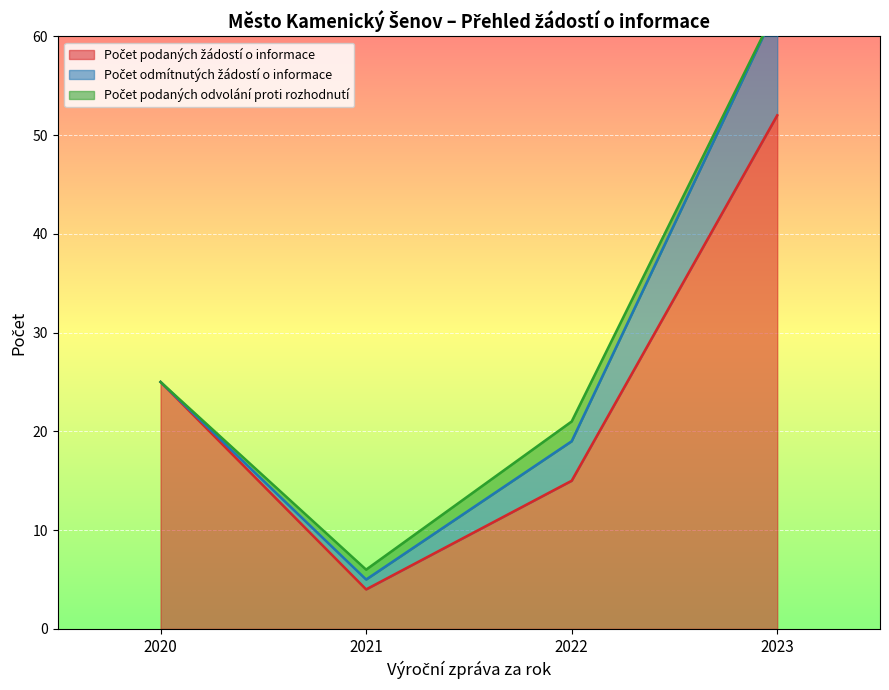

What is the sum of the Počet podaných žádostí o informace values at 2022 and 2020?

40